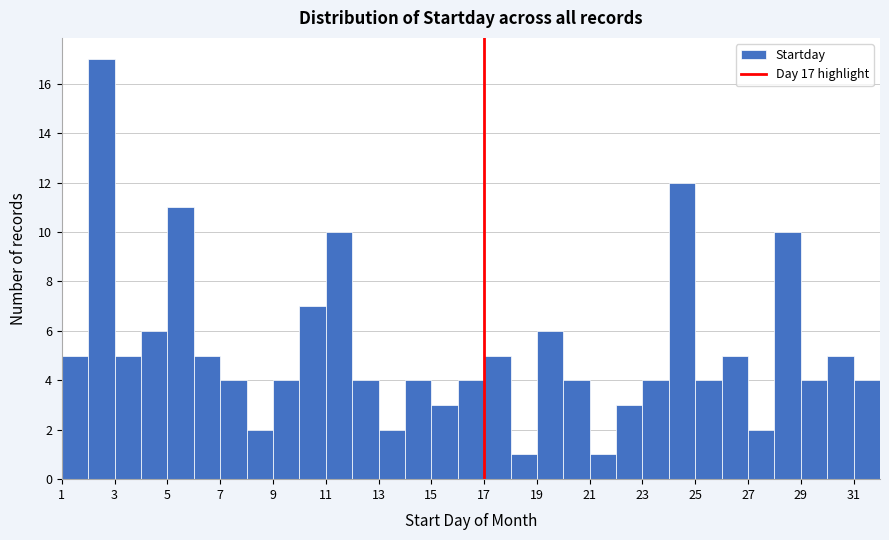

Which range on the x-axis has the tallest bar?

2 to 3